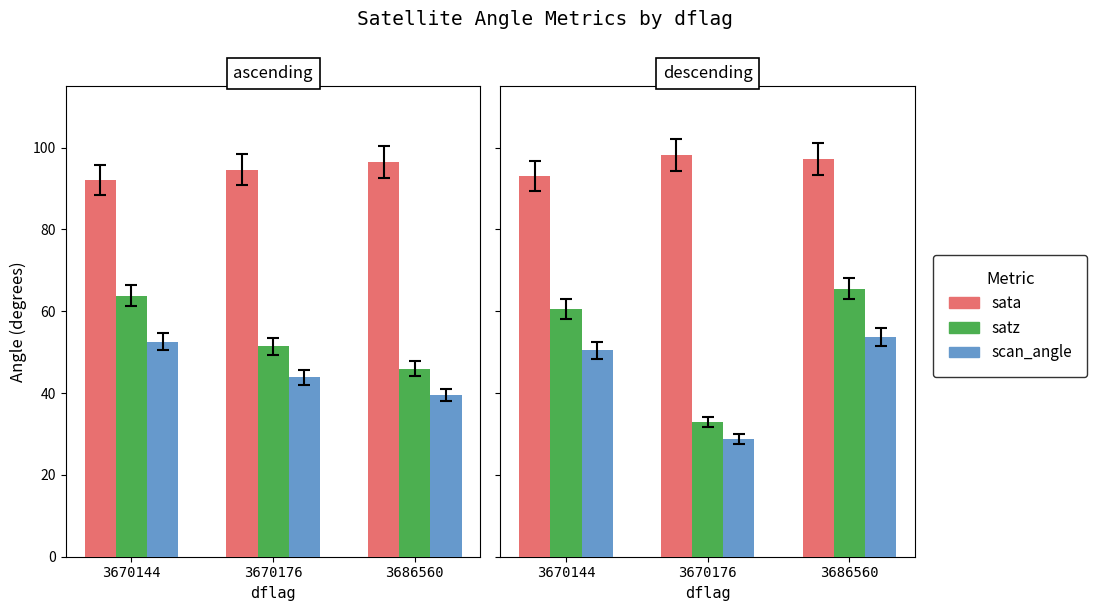

What is the value of the scan_angle bar at the 3rd from the left?

53.7